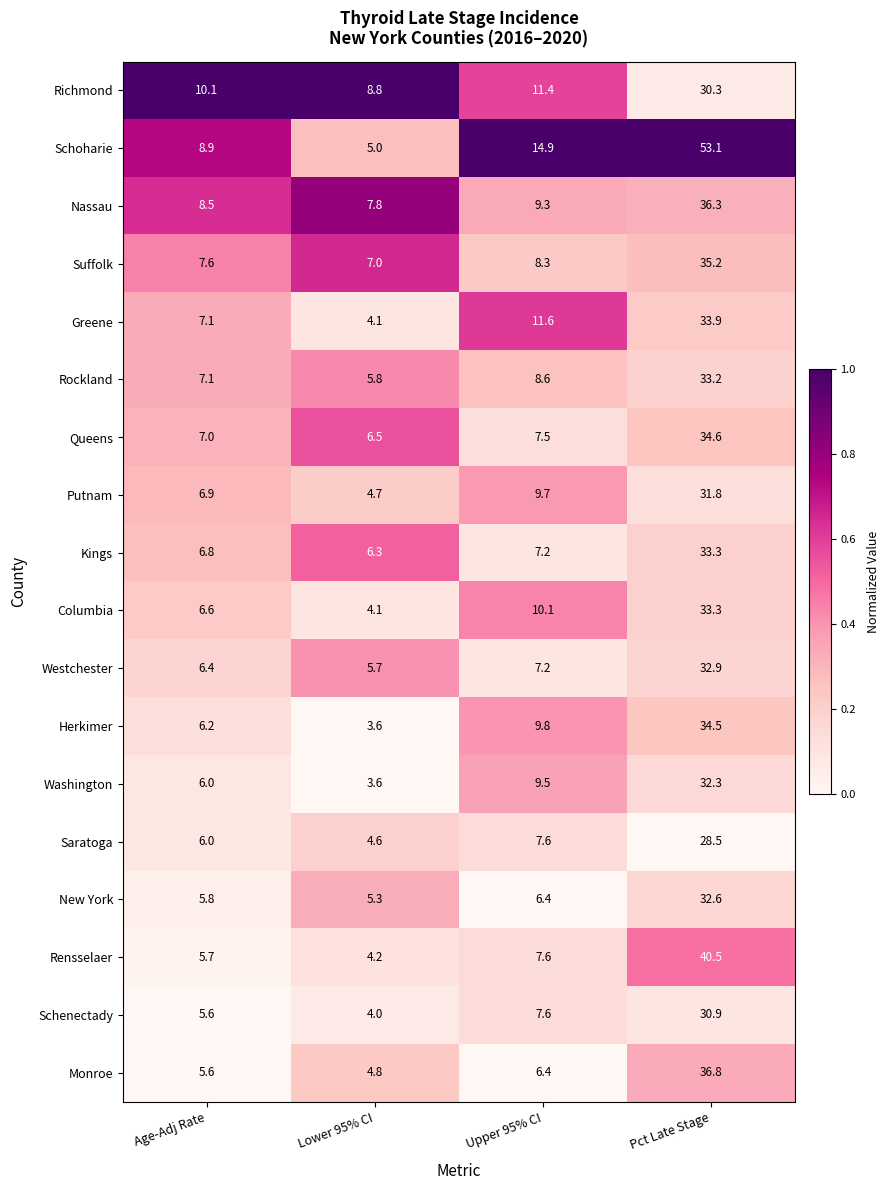

Rank the categories by Rockland value from lowest to highest.

Lower 95% CI, Age-Adj Rate, Upper 95% CI, Pct Late Stage